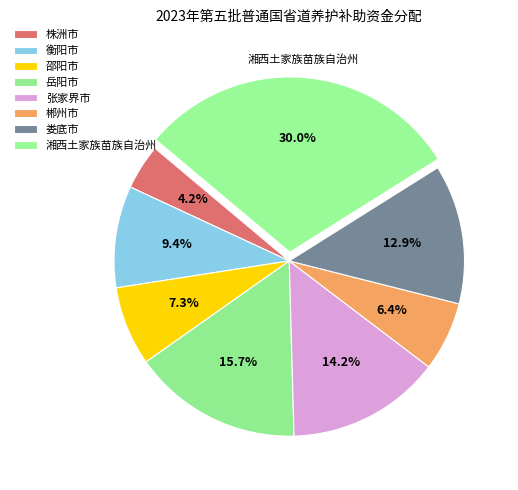

How many slices are in this pie chart?

8